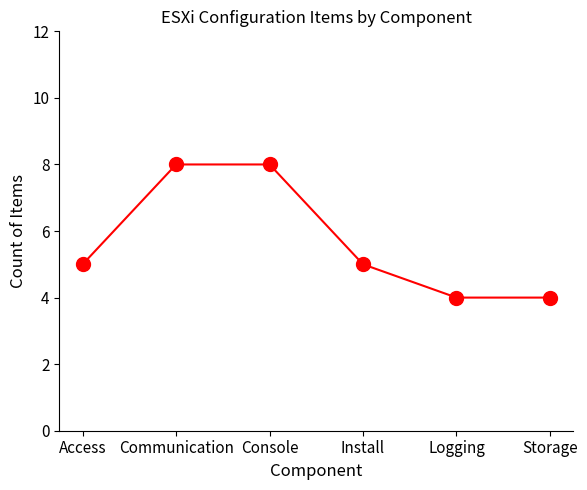

Reading left to right, list all the values displayed in this chart.

5	8	8	5	4	4